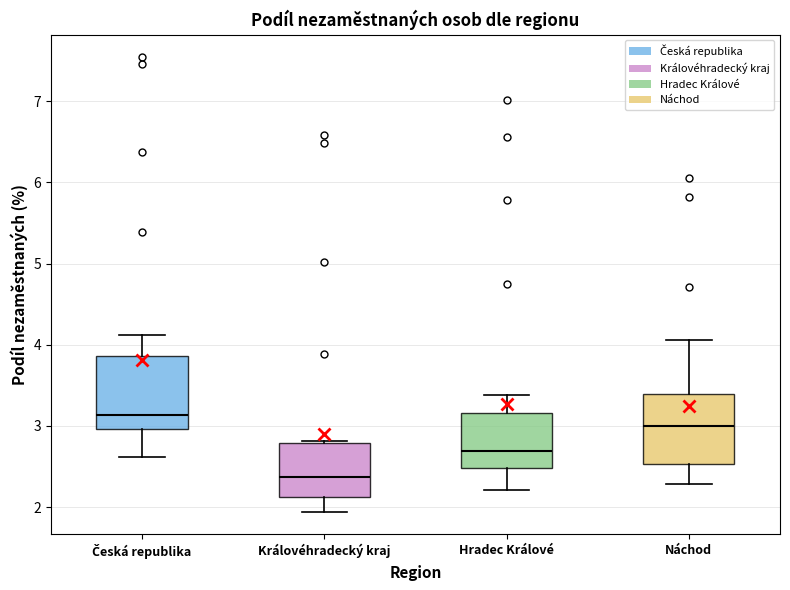

Reading left to right, transcribe this box plot: for each box, give where its median line is, the range the box spans, and where its two whiskers end, as read against the y-axis. The values are not printed on the chart, so give them approximately, as read against the axis.

Česká republika: median 3.1, box 3.0 to 3.9, whiskers 2.6 to 4.1
Královéhradecký kraj: median 2.4, box 2.1 to 2.8, whiskers 1.9 to 2.8 (just above the box's upper edge)
Hradec Králové: median 2.7, box 2.5 to 3.2, whiskers 2.2 to 3.4
Náchod: median 3.0, box 2.5 to 3.4, whiskers 2.3 to 4.1